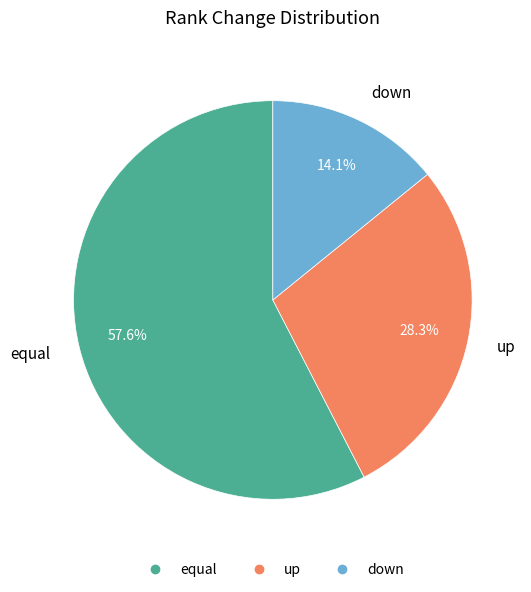

How many segments does this pie chart have?

3